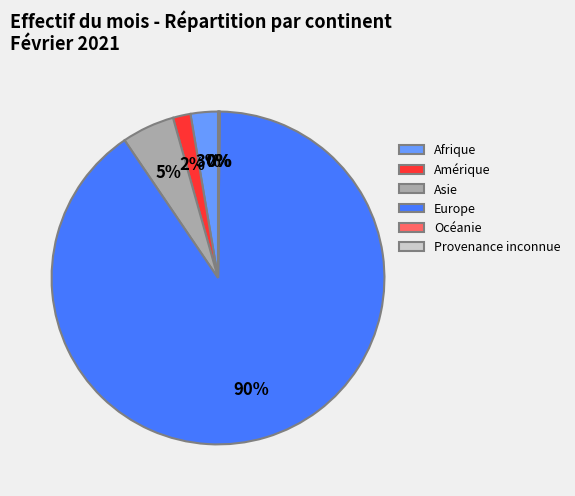

To the nearest percent, what is the average slice percentage?

17%